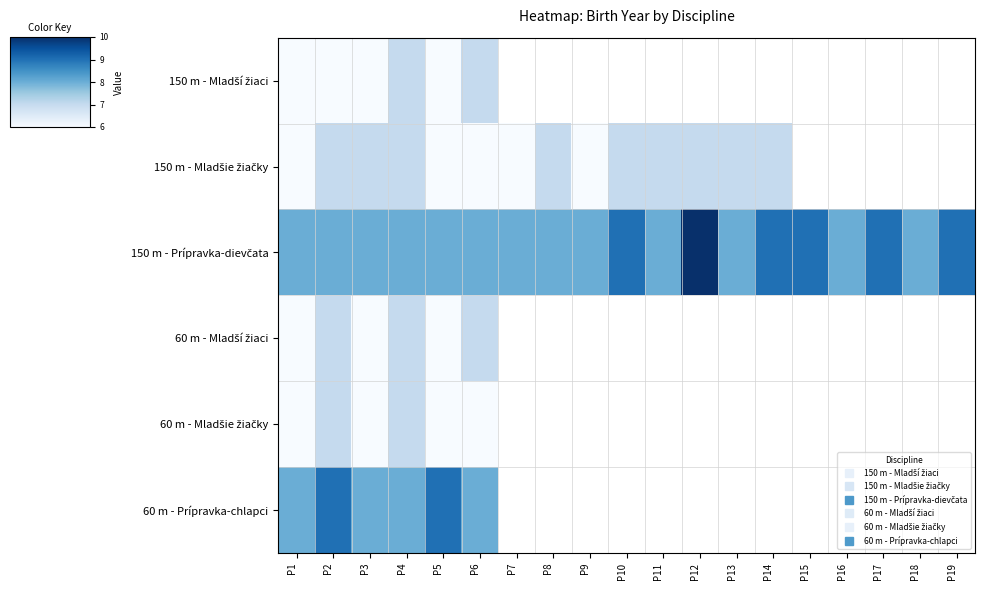

List the series in order of their peak value, highest first.

150 m - Prípravka-dievčata, 60 m - Prípravka-chlapci, 150 m - Mladší žiaci, 150 m - Mladšie žiačky, 60 m - Mladší žiaci, 60 m - Mladšie žiačky